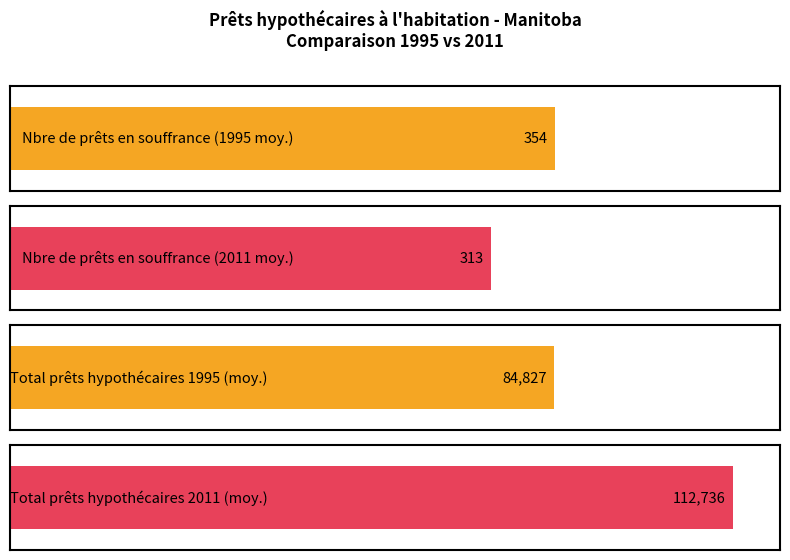

Does the chart contain stacked bars?

No